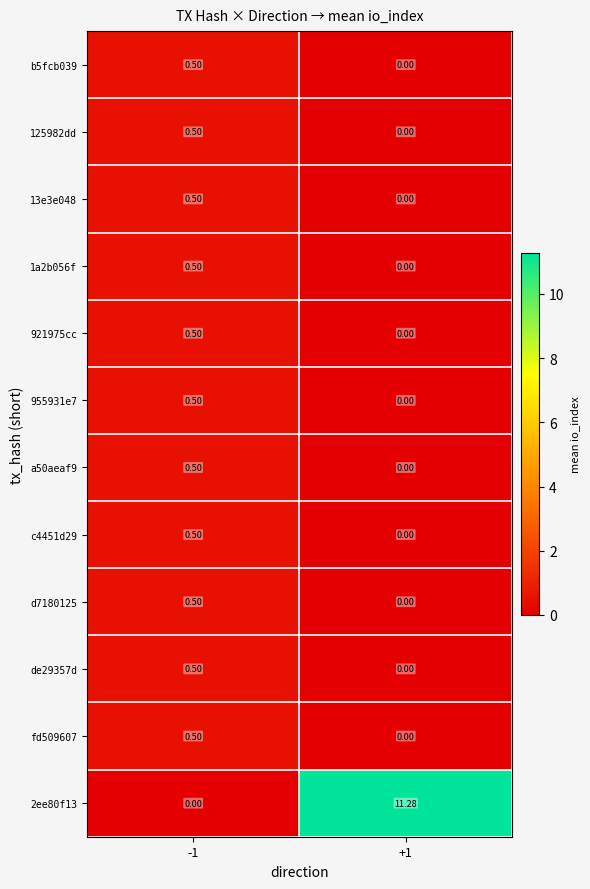

Which series has the largest total across all categories?

2ee80f13